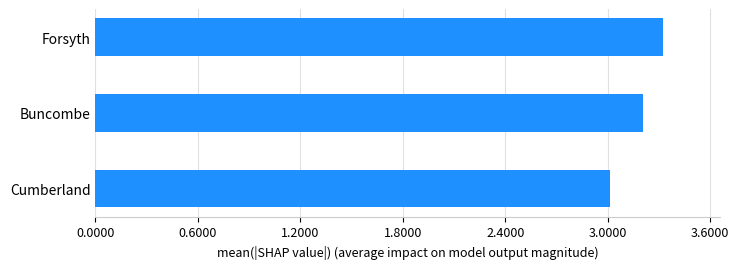

Are the bars horizontal?

Yes